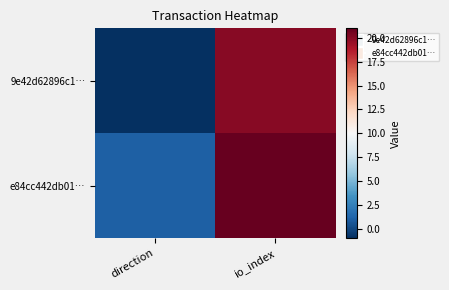

Rank the series by their average value, from highest to lowest.

e84cc442db01…, 9e42d62896c1…